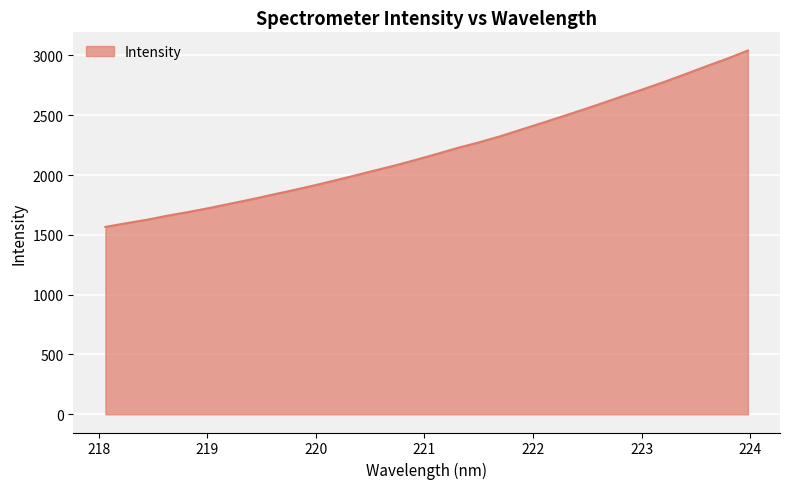

What is the difference between the maximum and minimum values?

1474.3